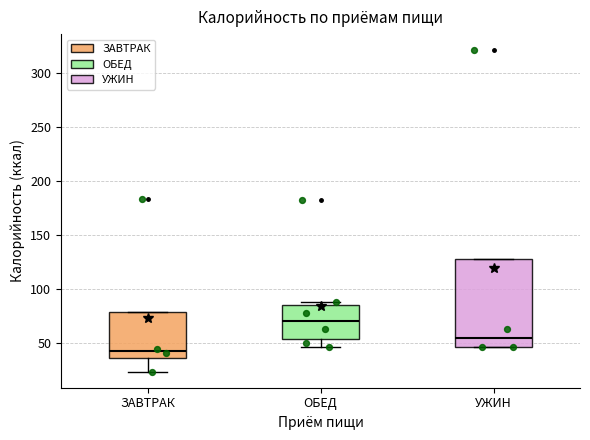

Comparing the boxes themselves (not the whiskers), which one is the tallest?

УЖИН